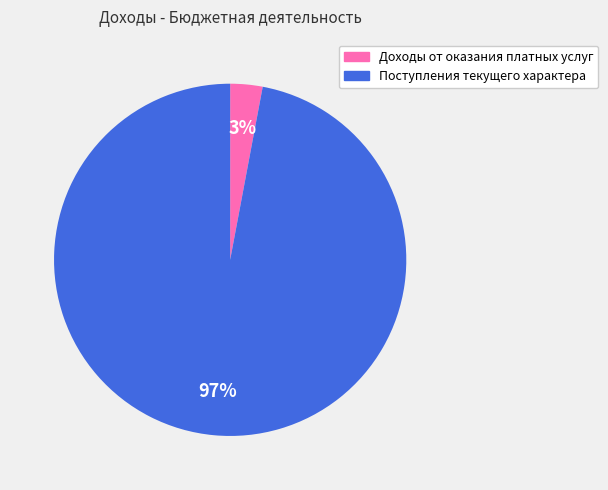

Do Доходы от оказания платных услуг and Поступления текущего характера together represent more than half of the pie?

Yes